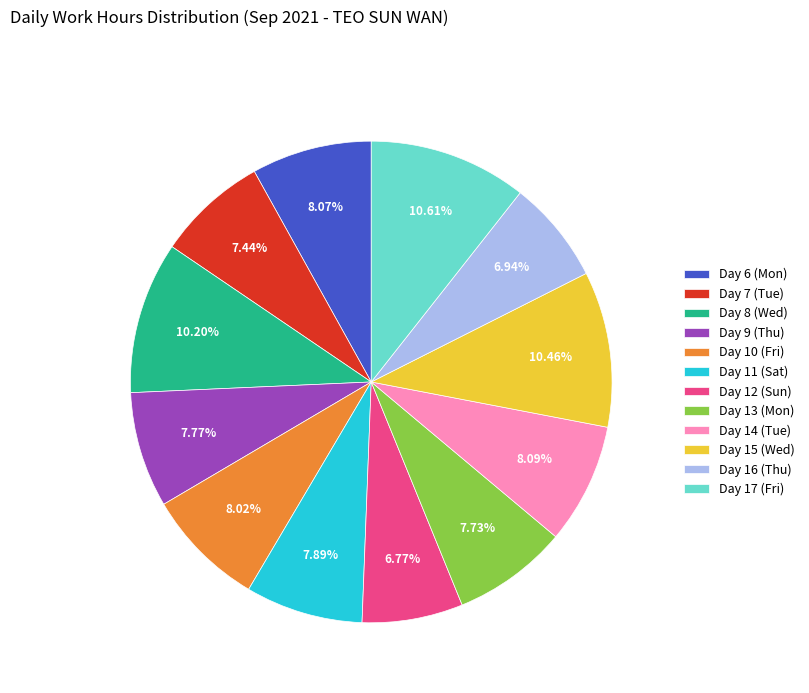

Between Day 15 (Wed) and Day 16 (Thu), which is larger?

Day 15 (Wed)